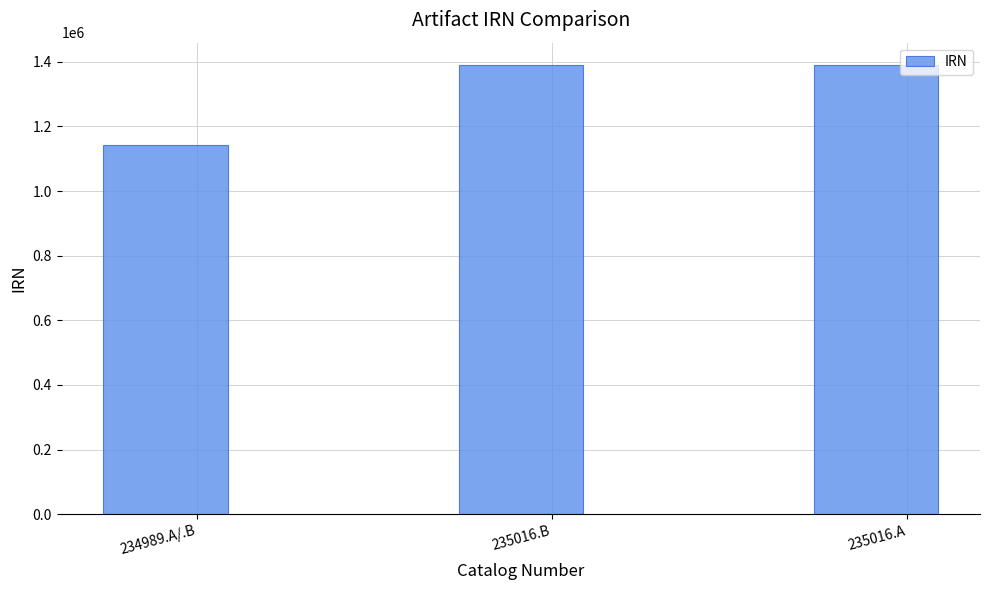

Which has a higher value, 234989.A/.B or 235016.B?

235016.B